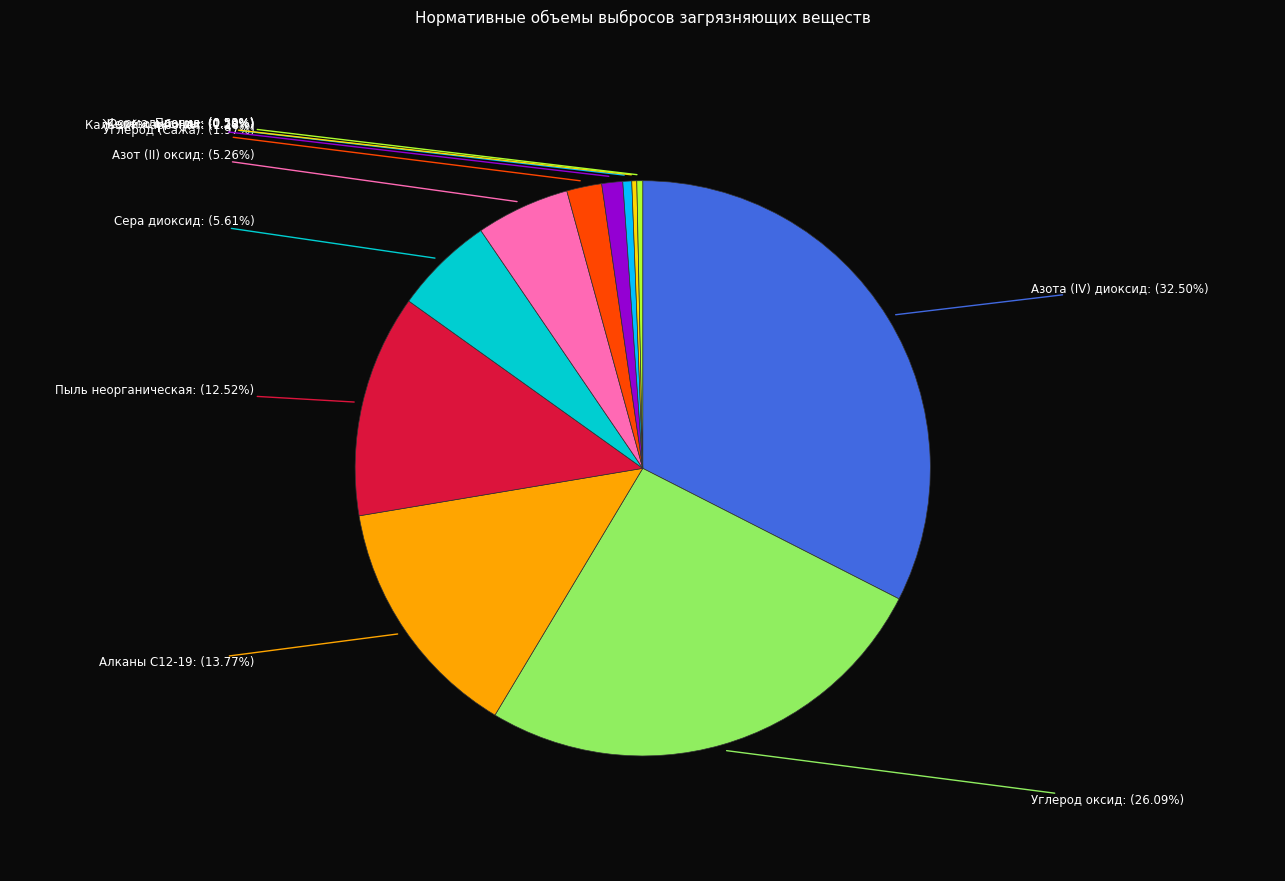

To the nearest percent, what percentage of the pie is Алканы С12-19?

14%